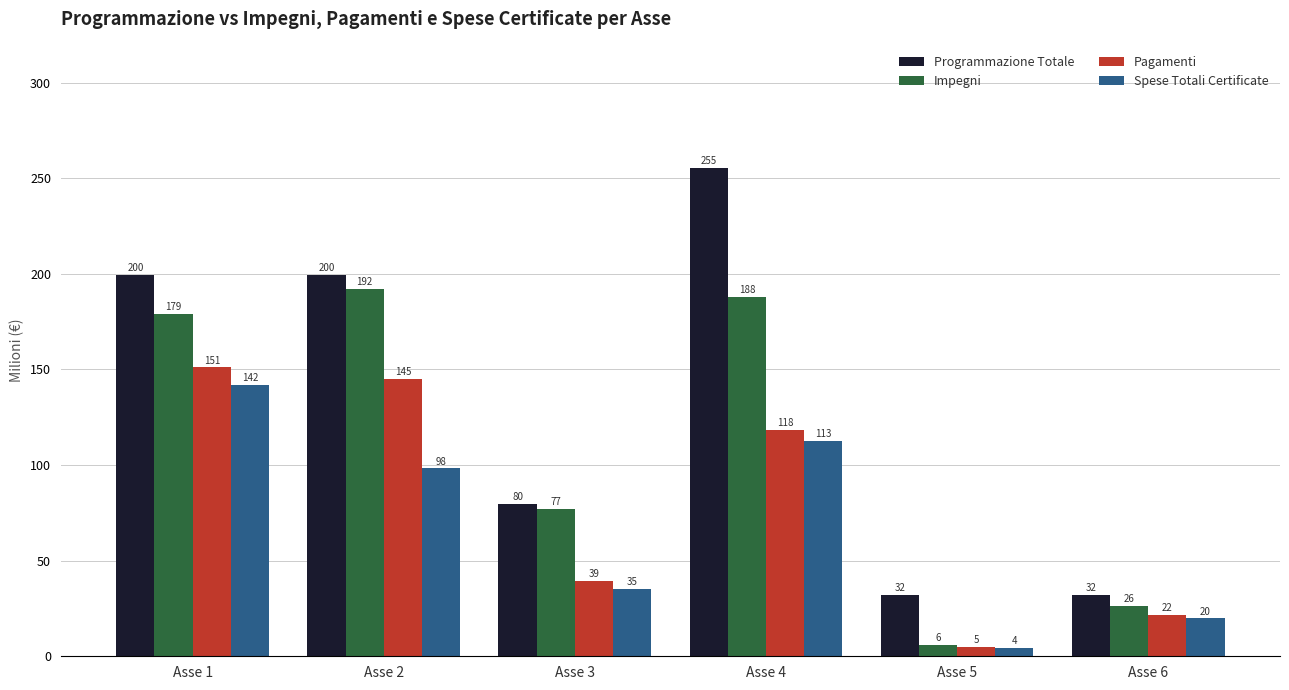

Is the value of Pagamenti at Asse 1 greater than the value of Impegni at Asse 4?

No